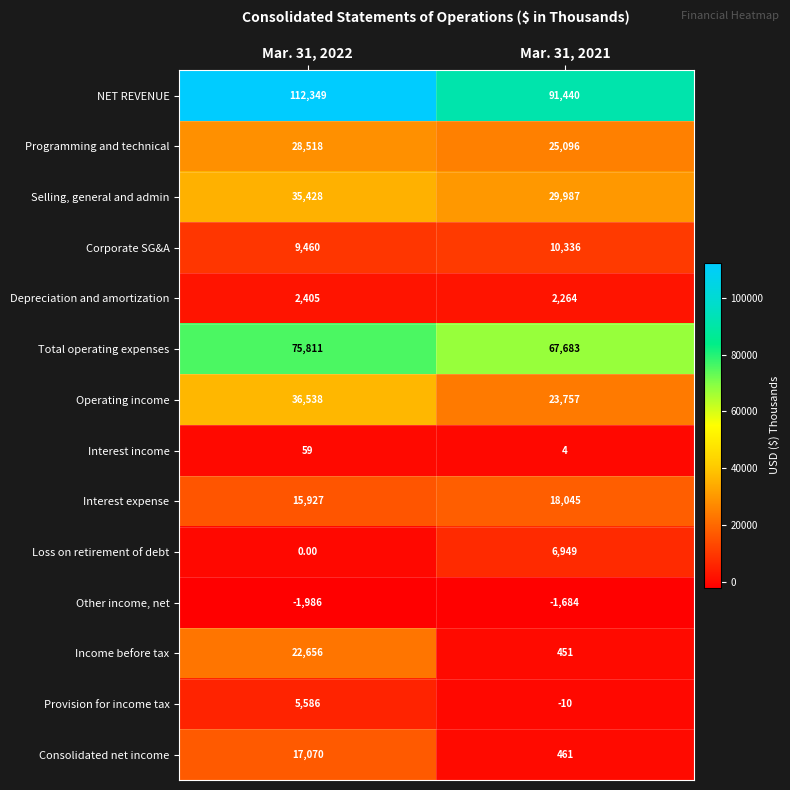

Which series has the widest spread of values?

Income before tax